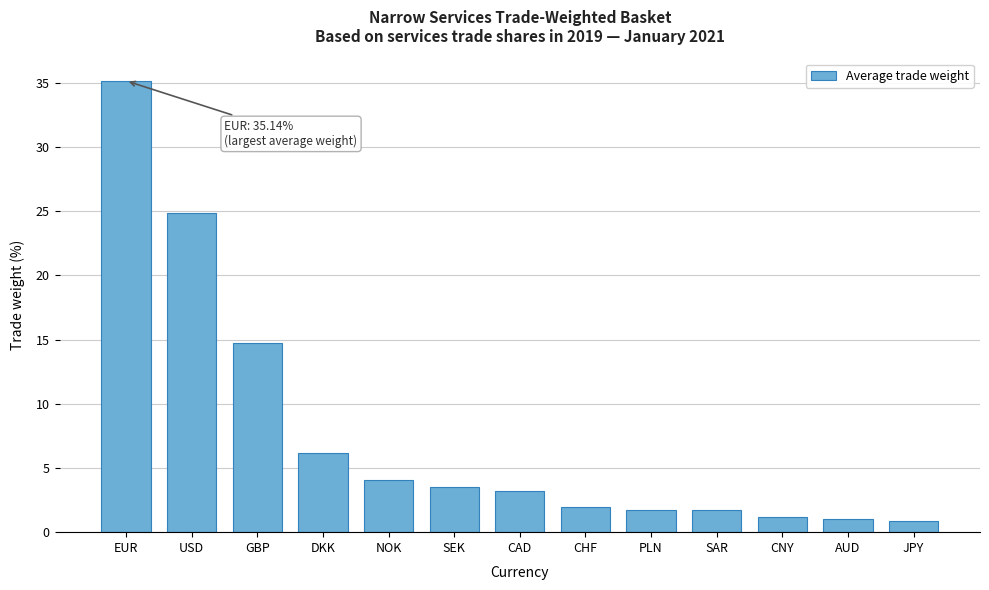

At which category does the chart reach its peak across all series?

EUR